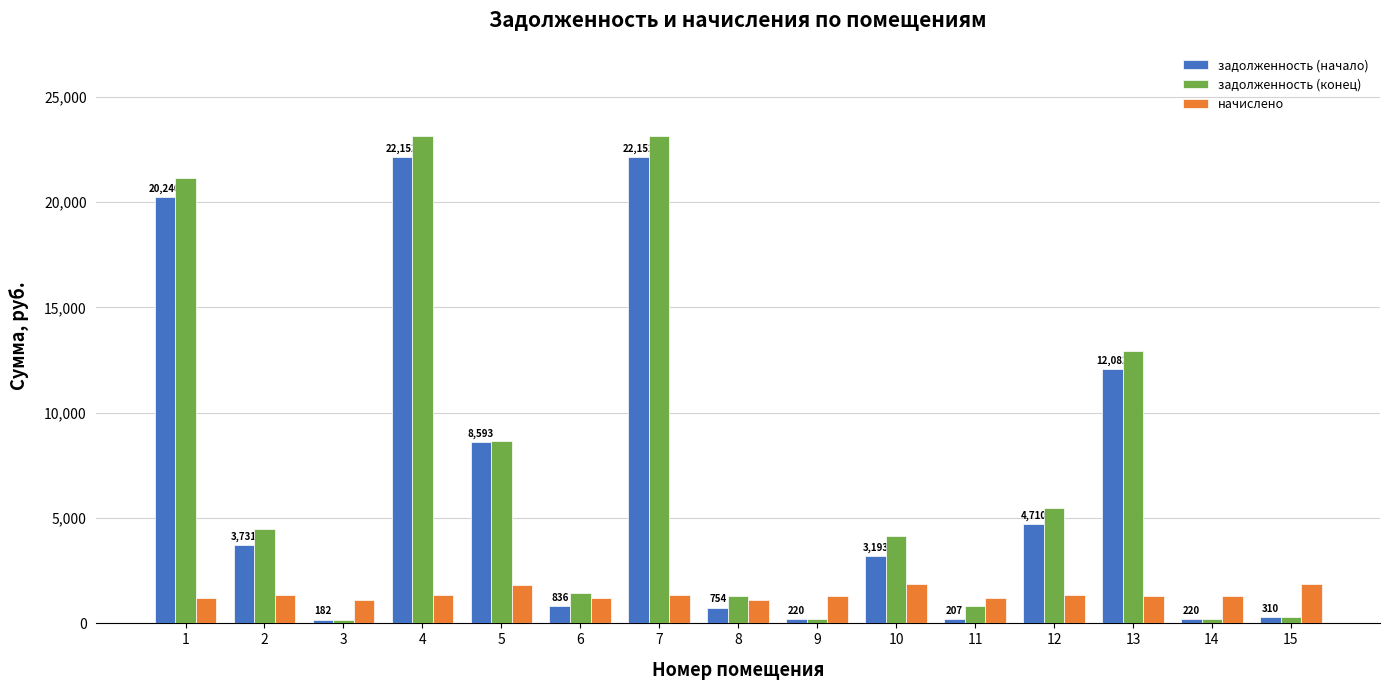

What is the difference between the second highest and second lowest values in the начислено series?

756.8